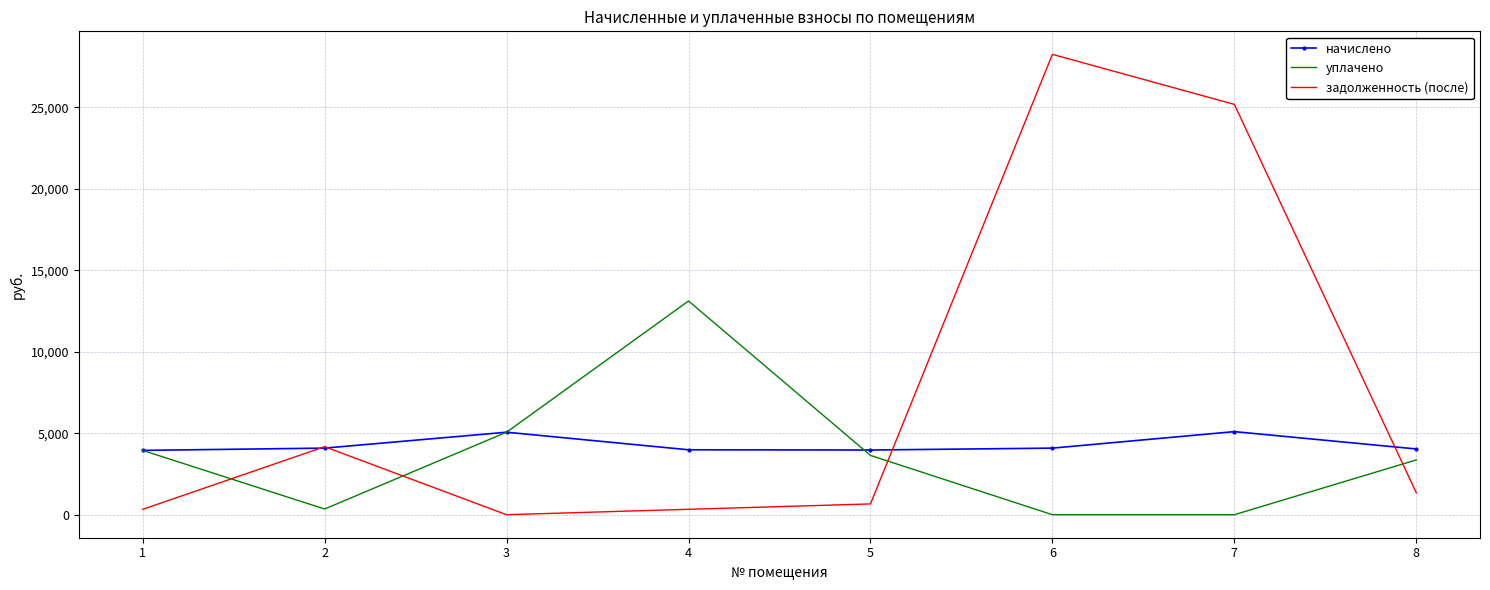

At which category does начислено reach its first local peak?

3